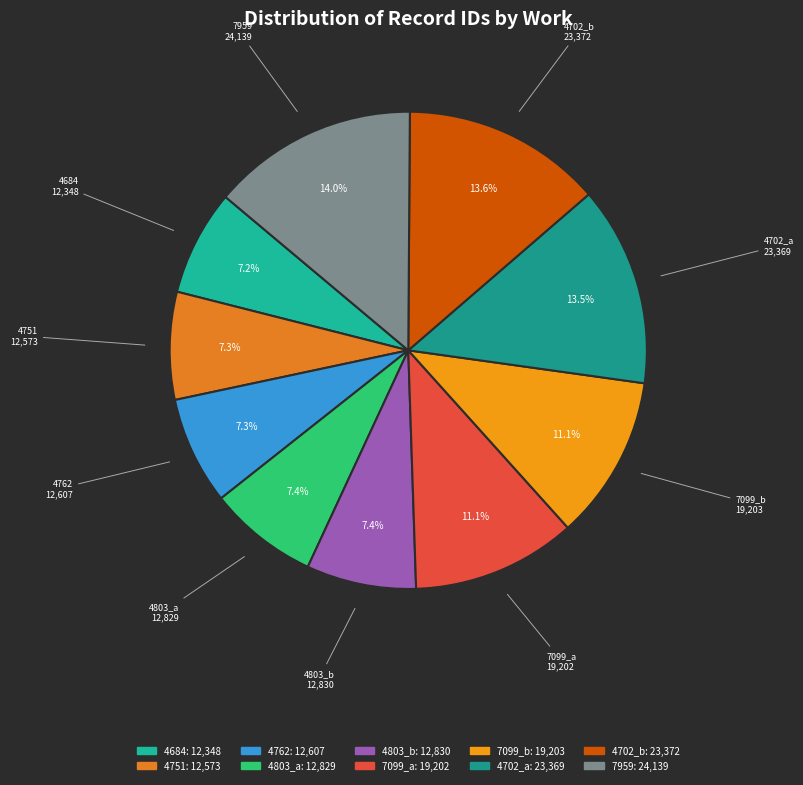

Is it true that 4762 is 1% of the pie?

False